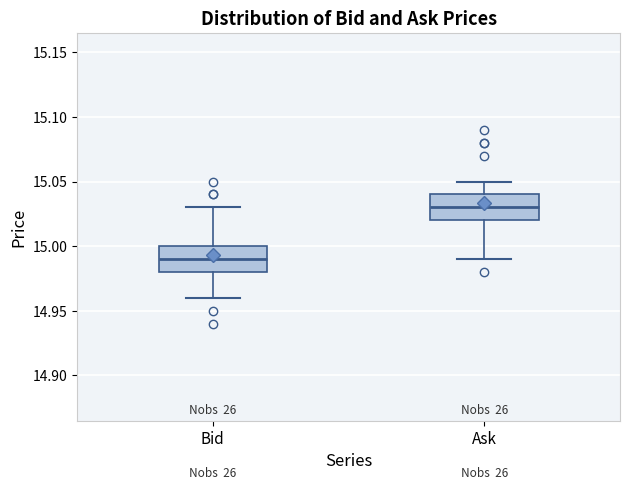

Reading left to right, transcribe this box plot: for each box, give where its median line is, the range the box spans, and where its two whiskers end, as read against the y-axis. The values are not printed on the chart, so give them approximately, as read against the axis.

Bid: median 14.99, box 14.98 to 15.00, whiskers 14.96 to 15.03
Ask: median 15.03, box 15.02 to 15.04, whiskers 14.99 to 15.05